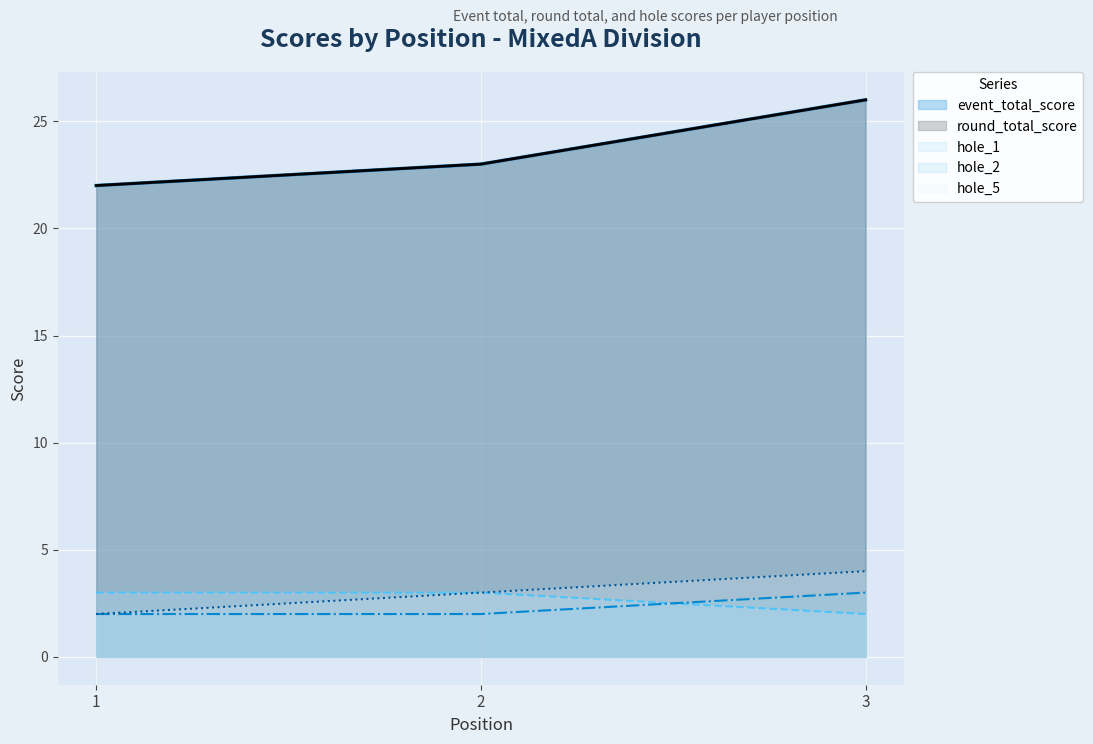

How many data points in hole_5 are less than 3?

1